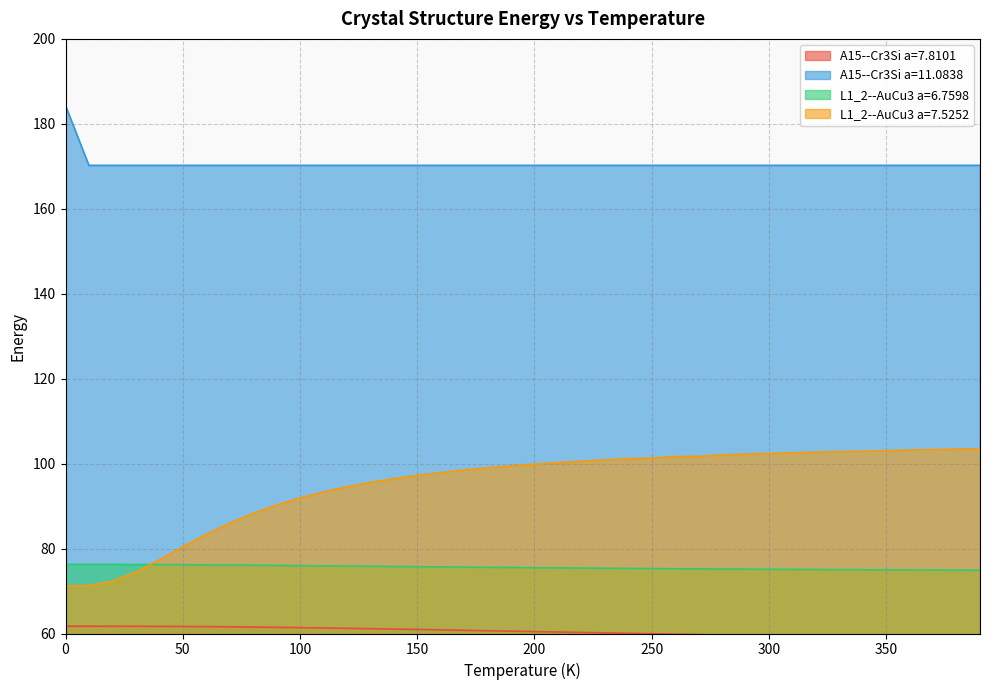

Which series has the largest range (max minus min)?

L1_2--AuCu3 a=7.5252